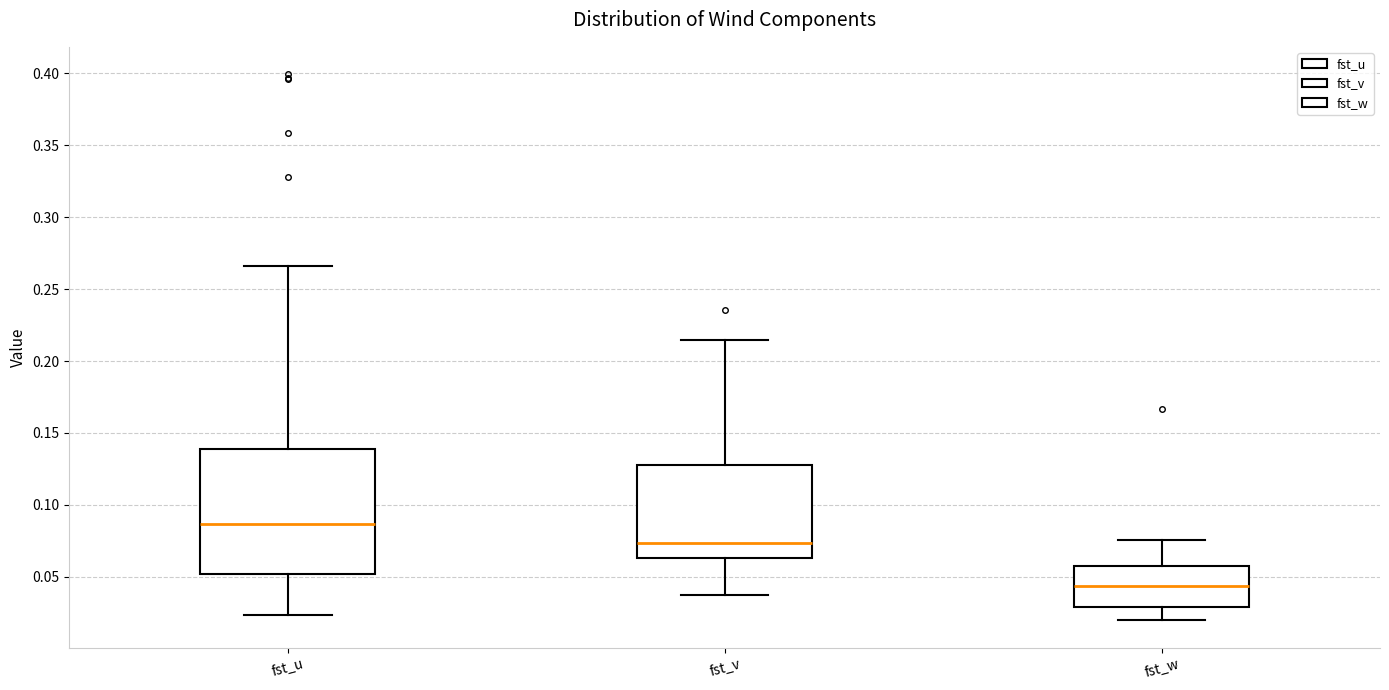

Reading left to right, transcribe this box plot: for each box, give where its median line is, the range the box spans, and where its two whiskers end, as read against the y-axis. The values are not printed on the chart, so give them approximately, as read against the axis.

fst_u: median 0.085, box 0.050 to 0.140, whiskers 0.025 to 0.265
fst_v: median 0.075, box 0.065 to 0.130, whiskers 0.035 to 0.215
fst_w: median 0.045, box 0.030 to 0.055, whiskers 0.020 to 0.075